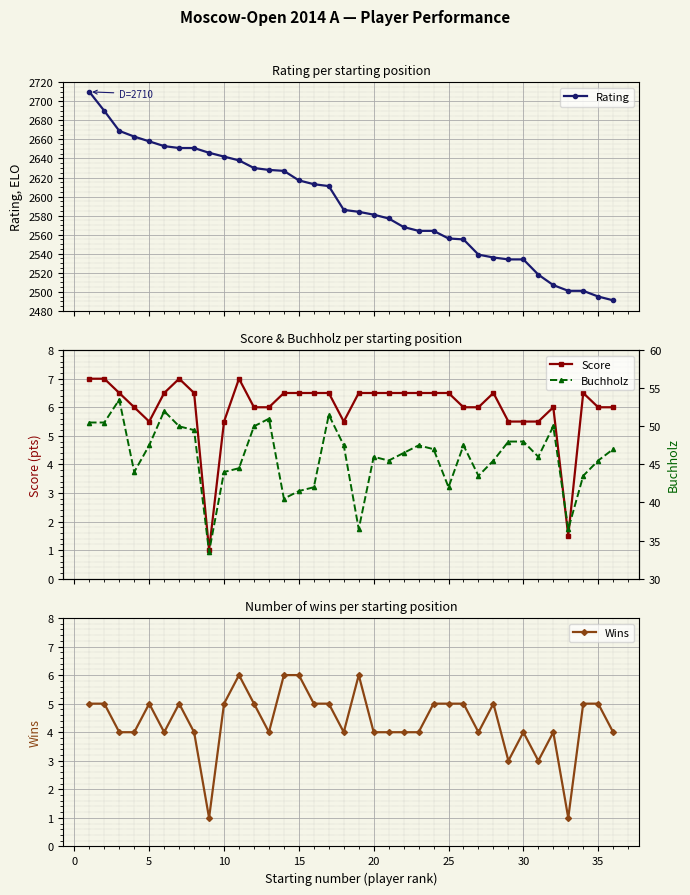

What is the lowest value of the Rating series?

2491